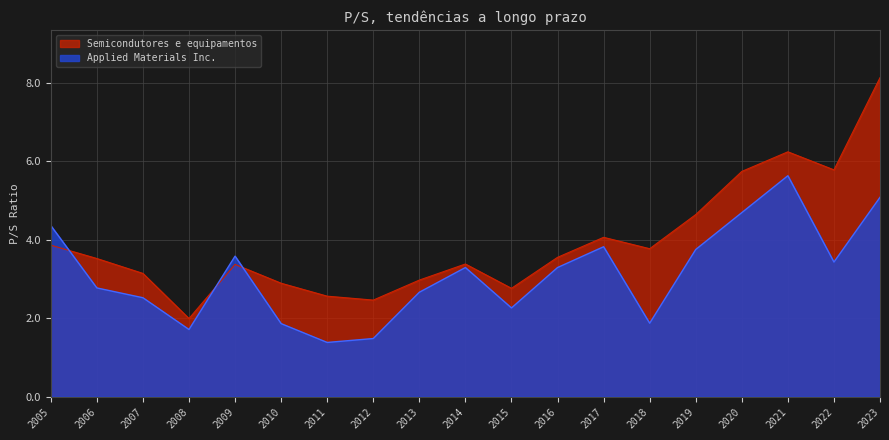

Which series ends up on top after the final intersection of Applied Materials Inc. and Semicondutores e equipamentos?

Semicondutores e equipamentos